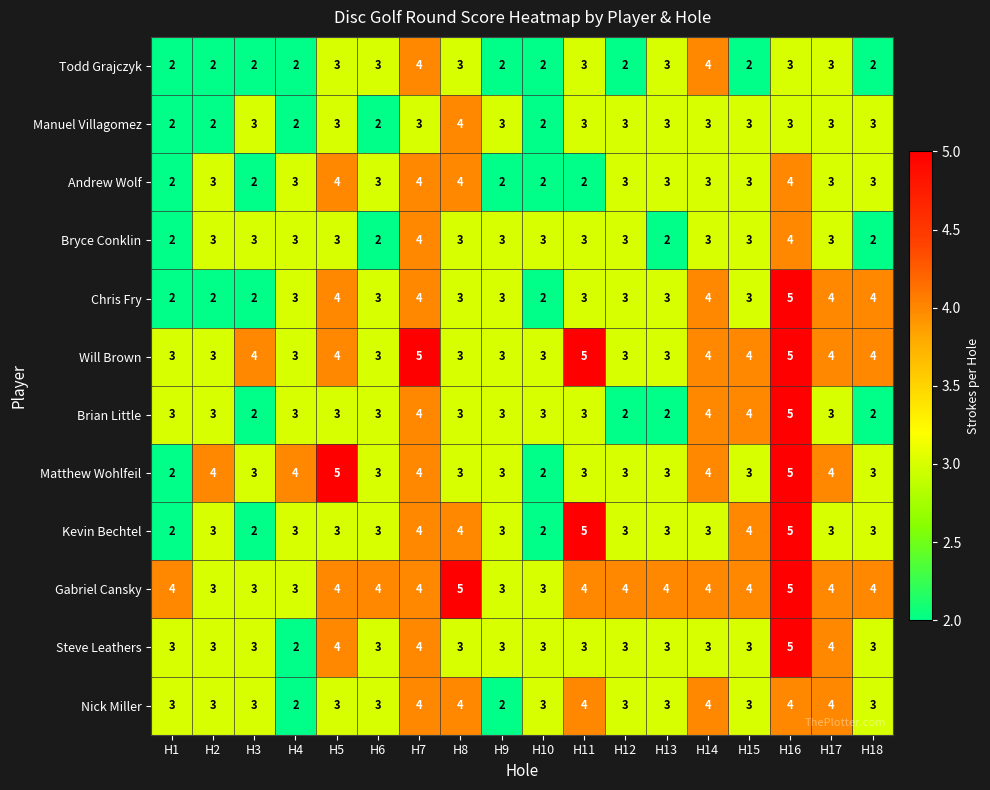

What is the smallest value displayed?

2